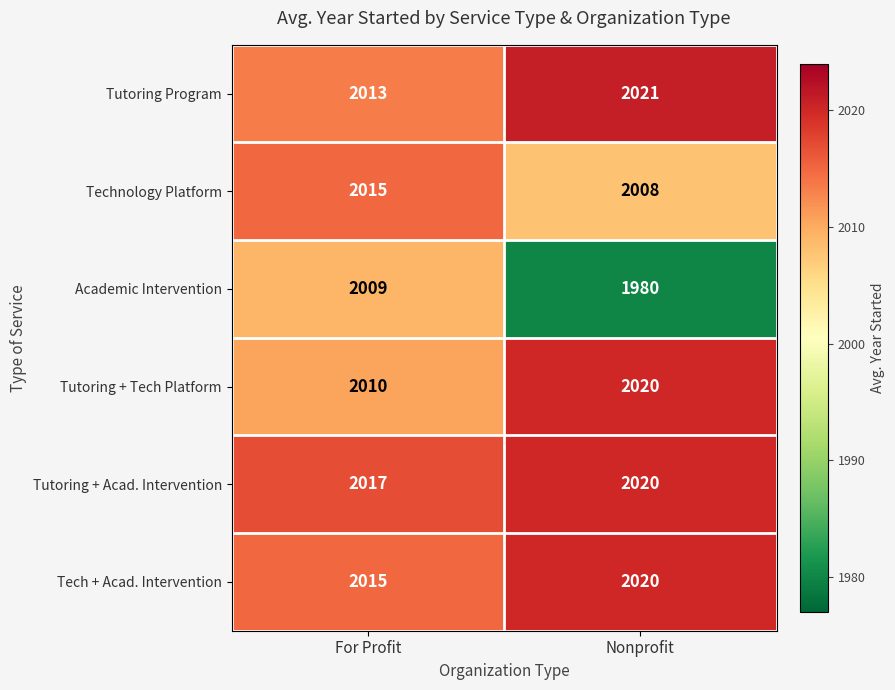

At which category is the sum across all series the highest?

For Profit